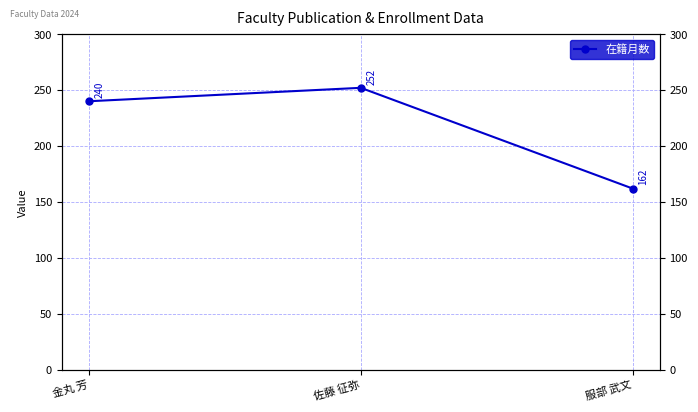

What is the change in value from 金丸 芳 to 服部 武文?

-78